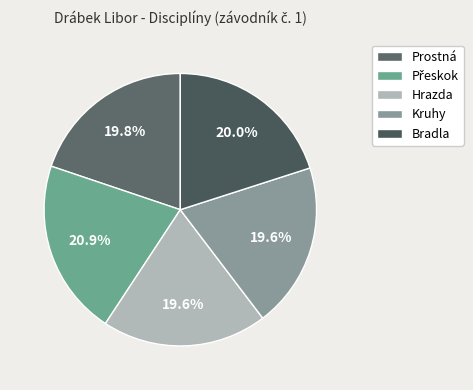

What is the ratio of the value at Hrazda to the value at Bradla?

1.0